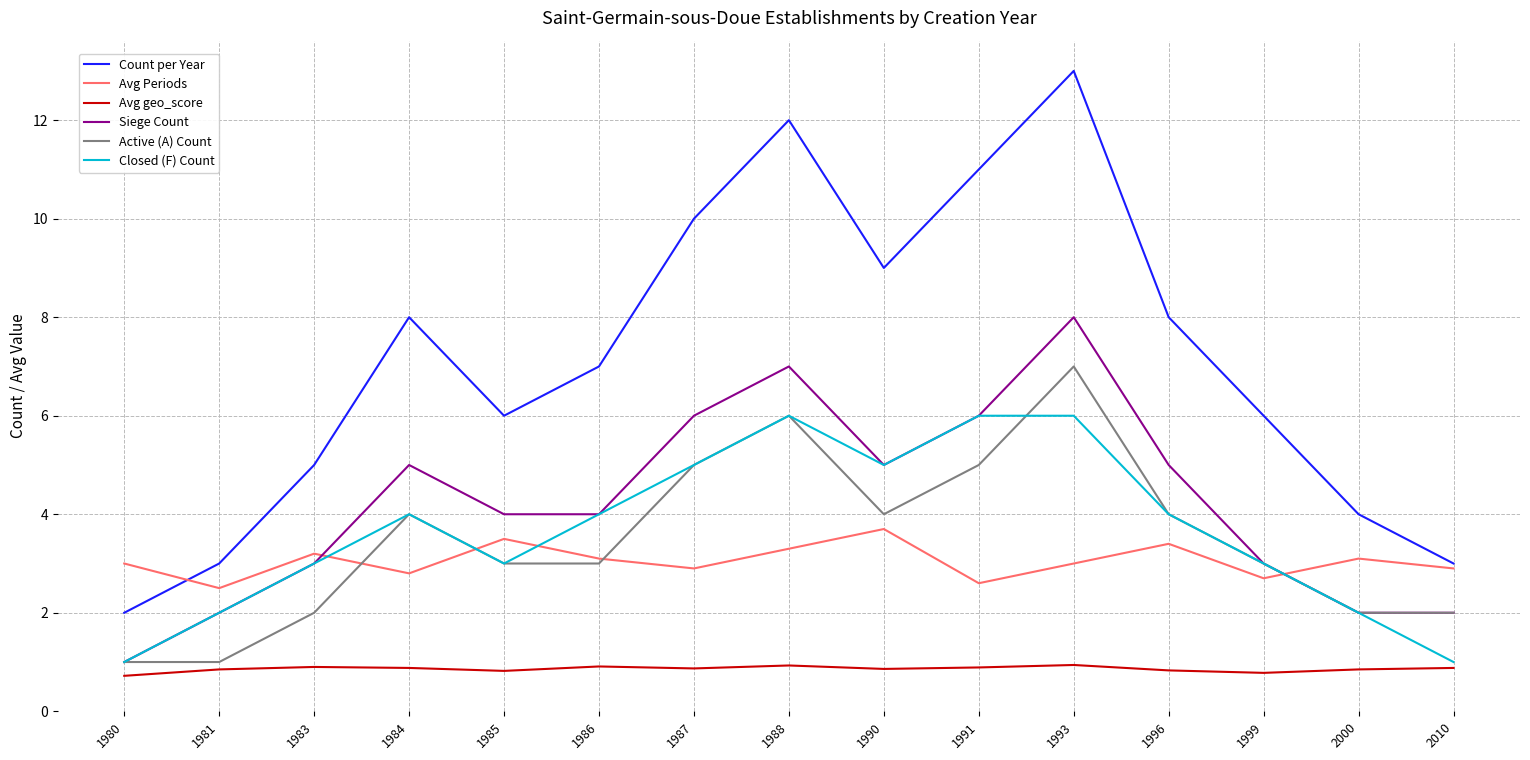

Is it true that Siege Count equals 5.0 at 1990?

True